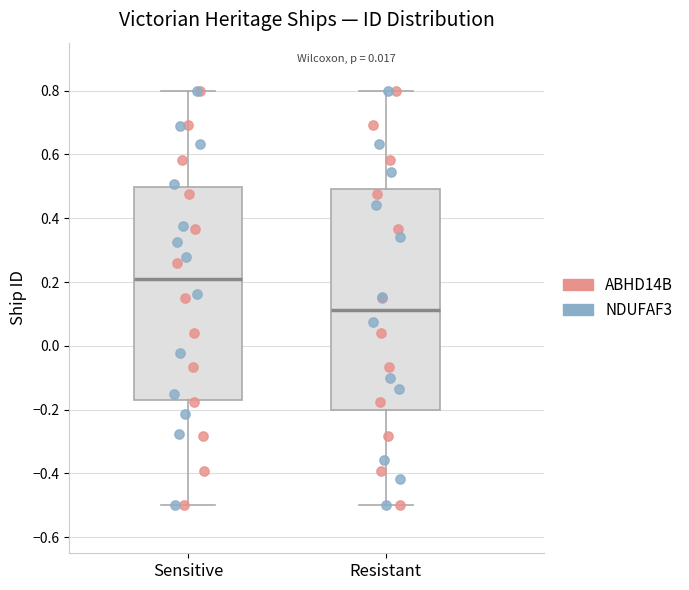

Which box has the lowest median line?

Resistant